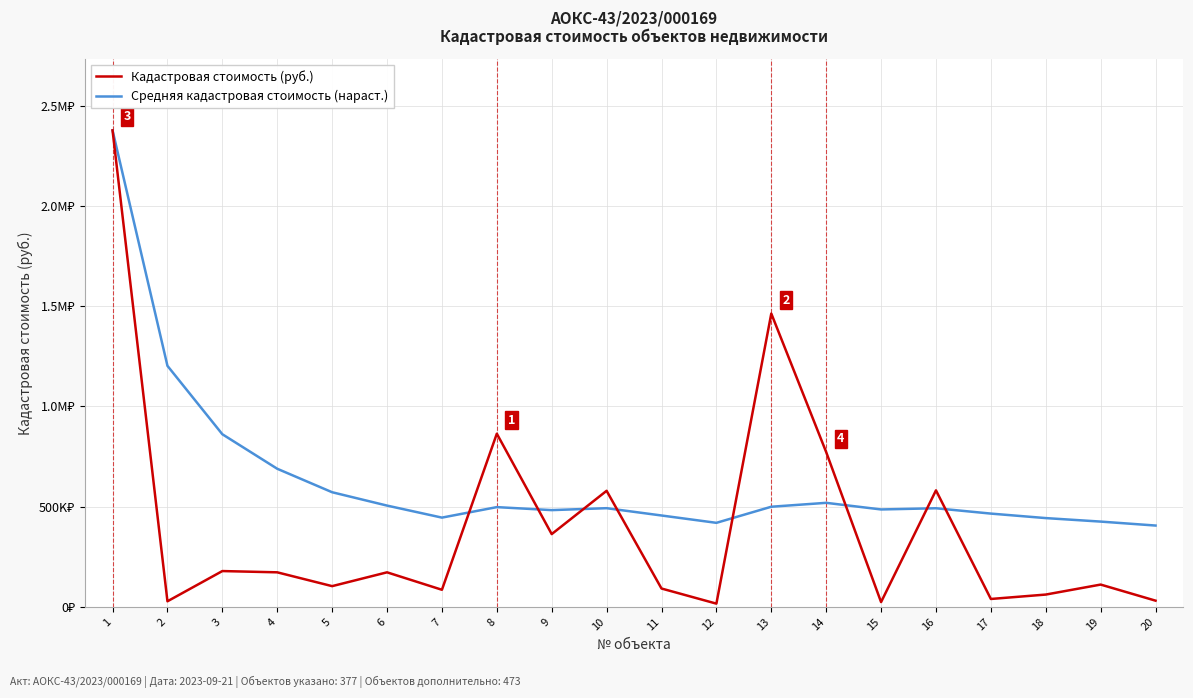

What is the value of the Кадастровая стоимость (руб.) point at the 12th from the left?

16281.3